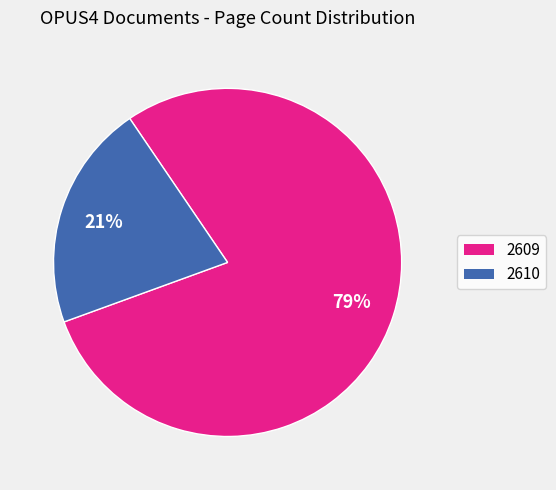

Does 2610 represent more than half of the total?

No